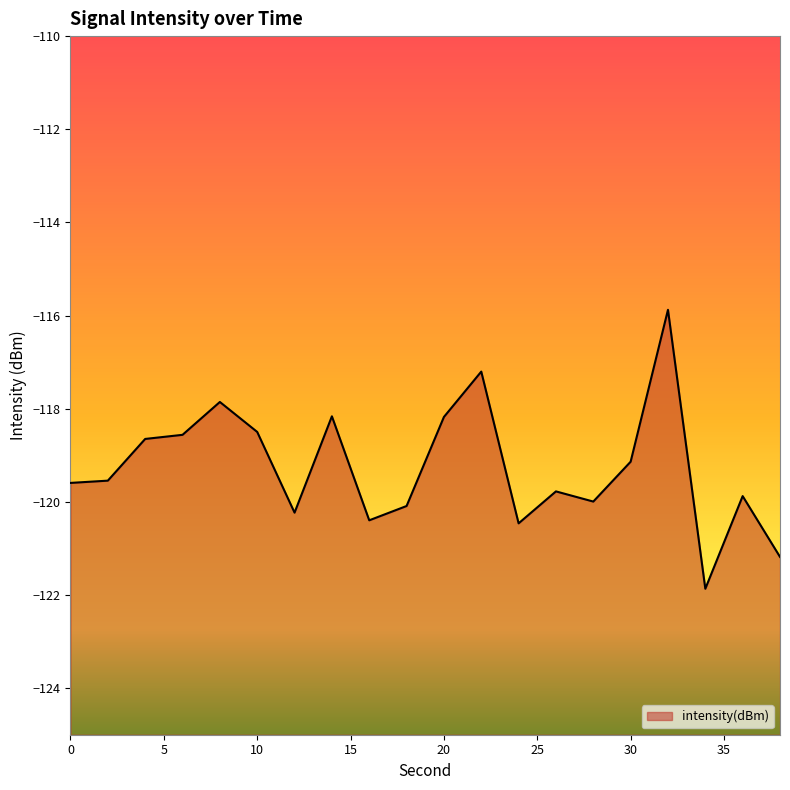

Is it true that the value at 30 is -119.1?

True